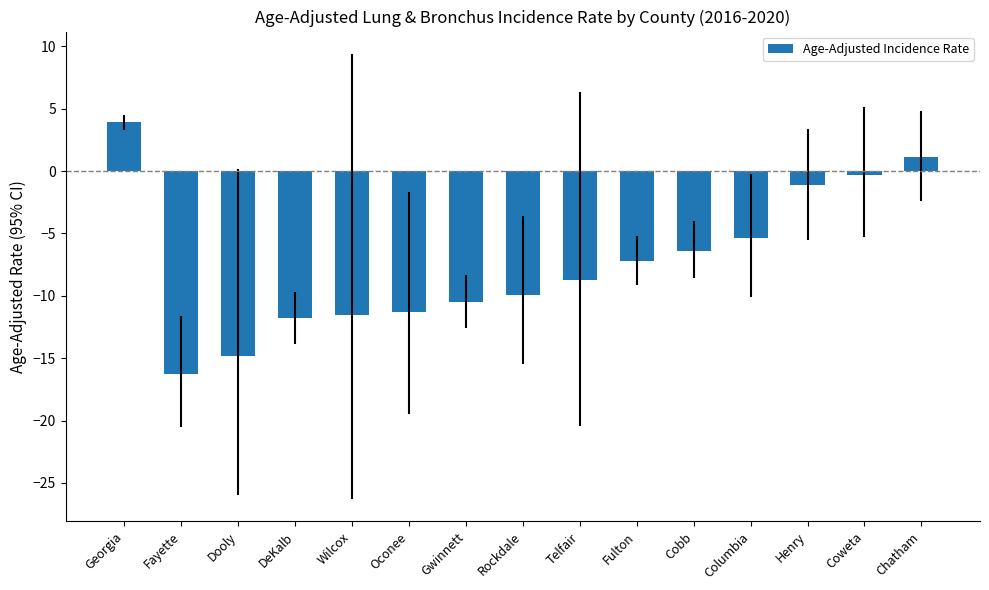

Are the bars grouped side by side (vs. stacked)?

No